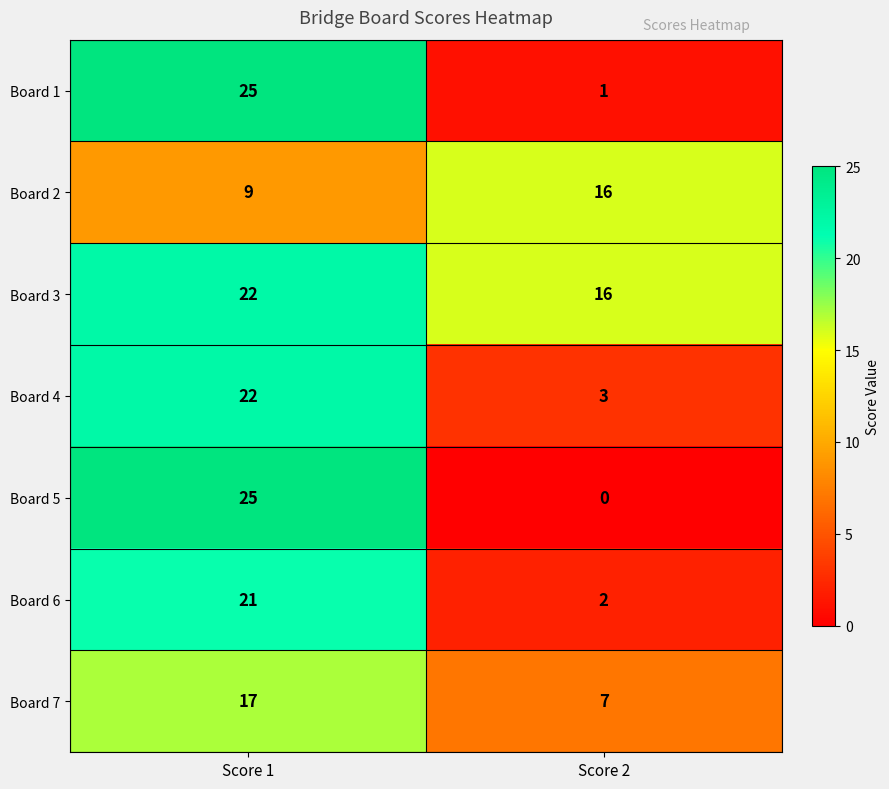

How many data points does each series have?

2